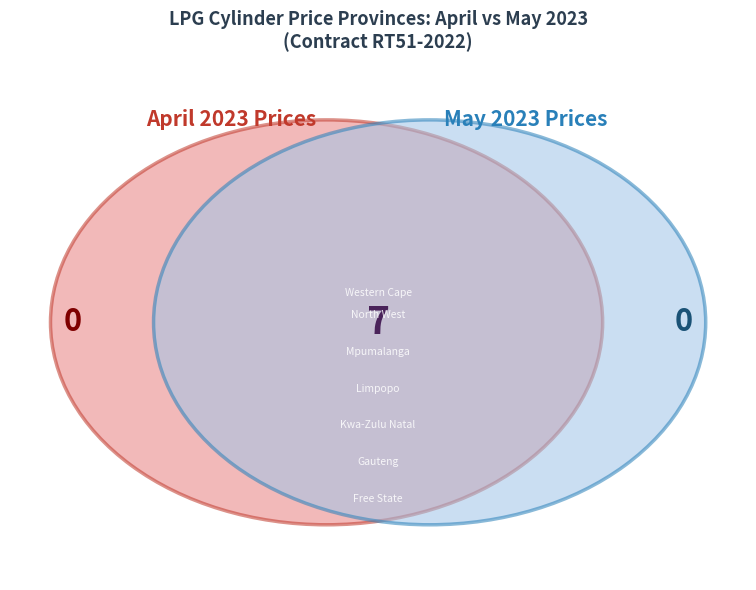

How much of the chart is everything except Gauteng?

85.8%